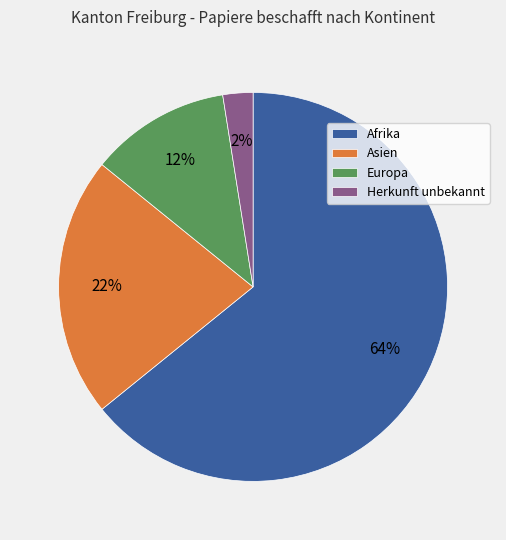

True or false: Asien accounts for 35% of the total.

False